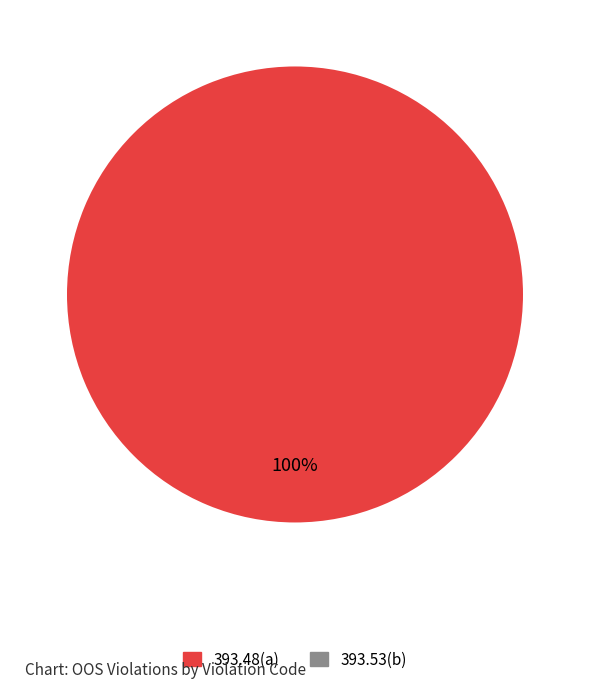

Rank the categories by value from highest to lowest.

393.48(a), 393.53(b)